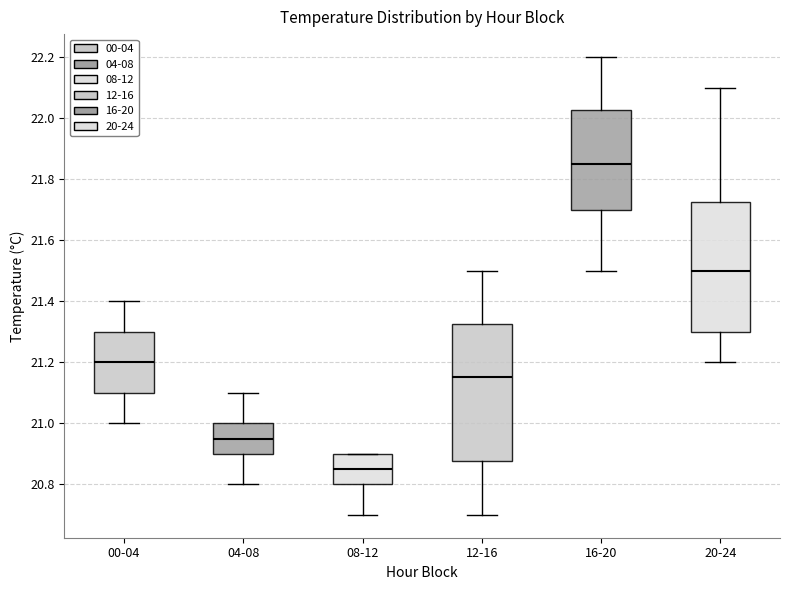

Which box's median line is the lowest?

08-12